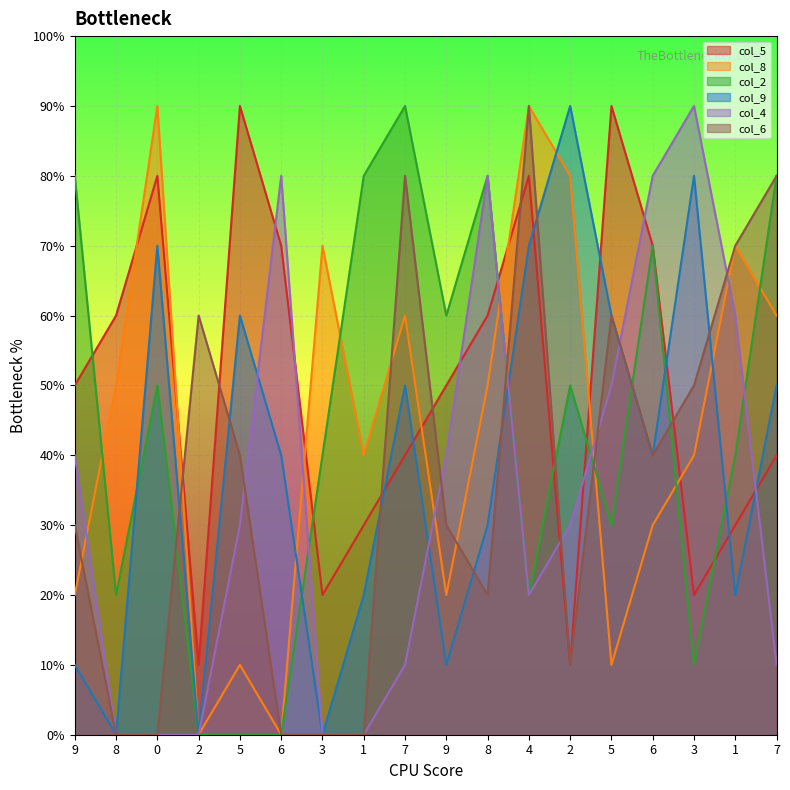

Where is col_6 nearest to the value 4?

5